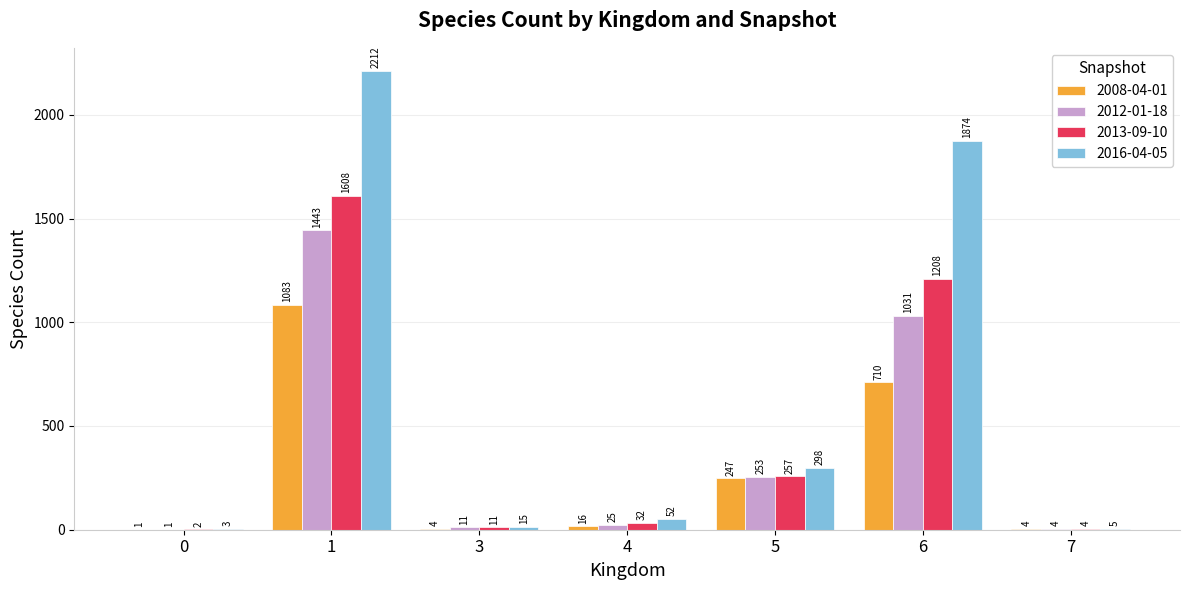

Which series changed the most between 1 and 3?

2016-04-05